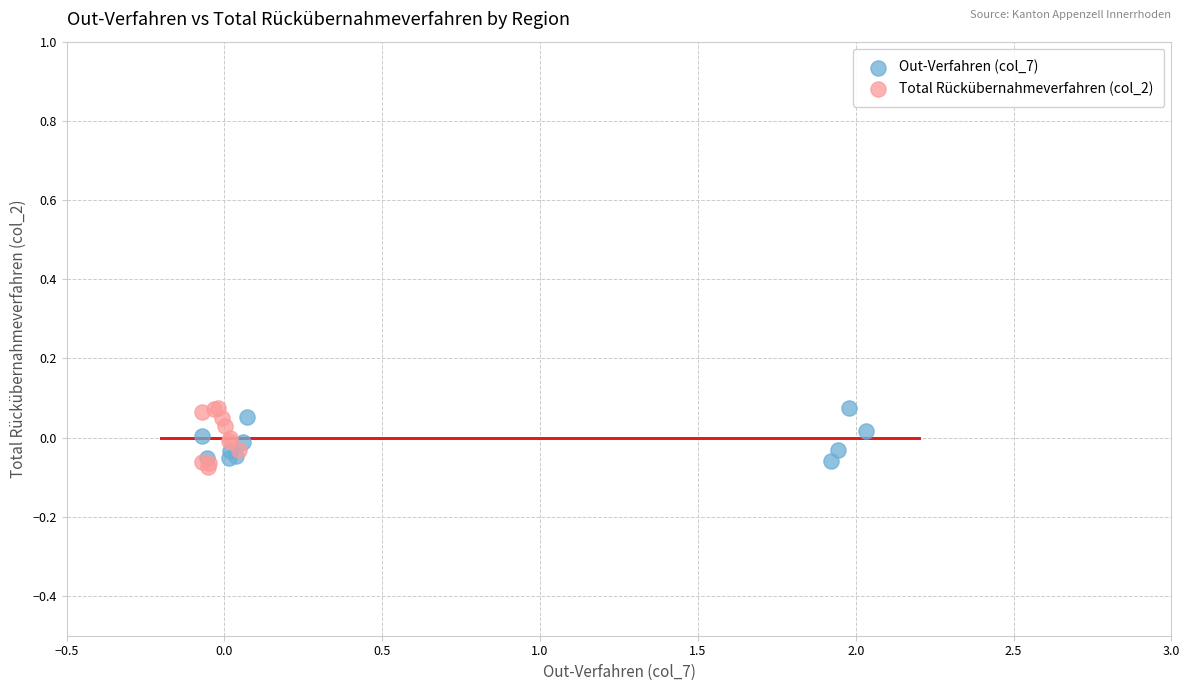

Which series has the widest spread of Y values?

Total Rückübernahmeverfahren (col_2)